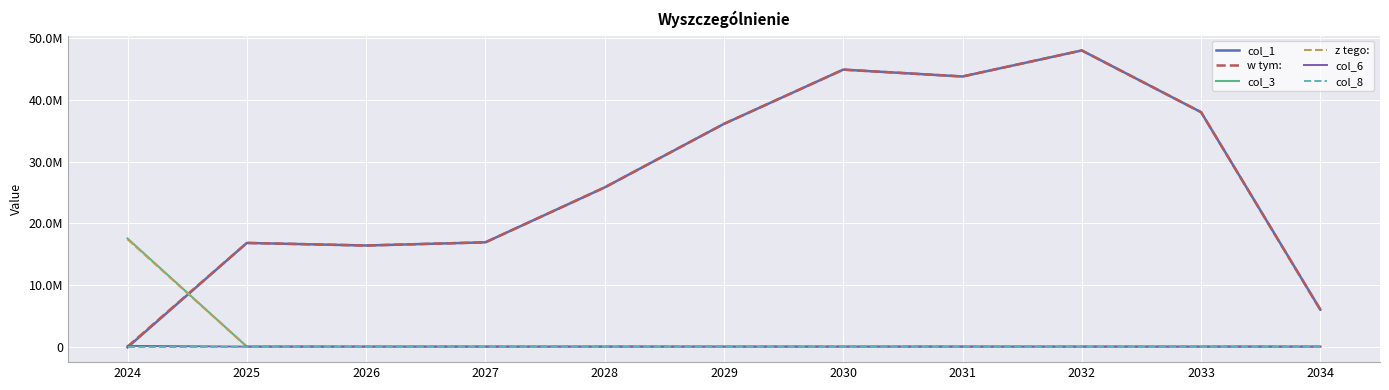

Rank the series at 2028 from highest to lowest value.

col_1, w tym:, col_3, z tego:, col_6, col_8